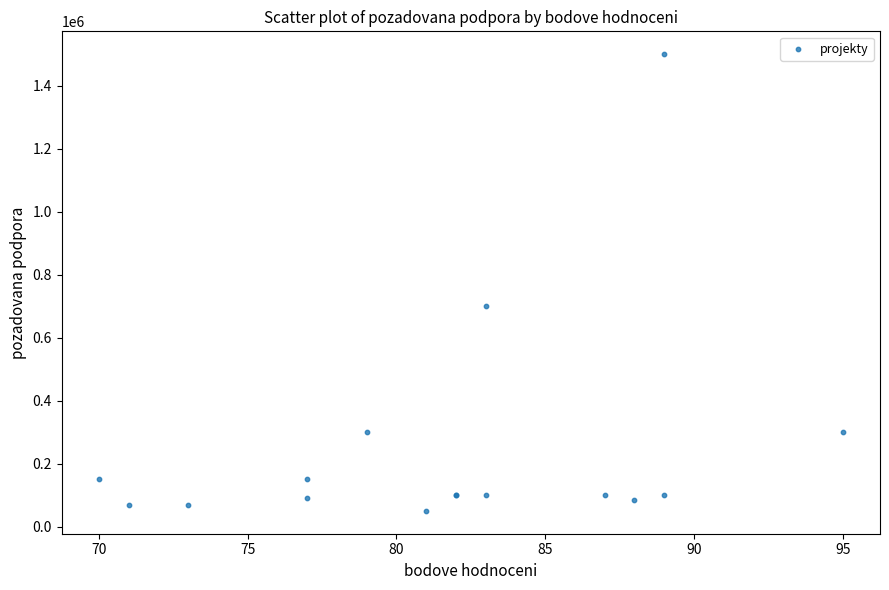

What Y value in the scatter plot is closest to 775000?

700000